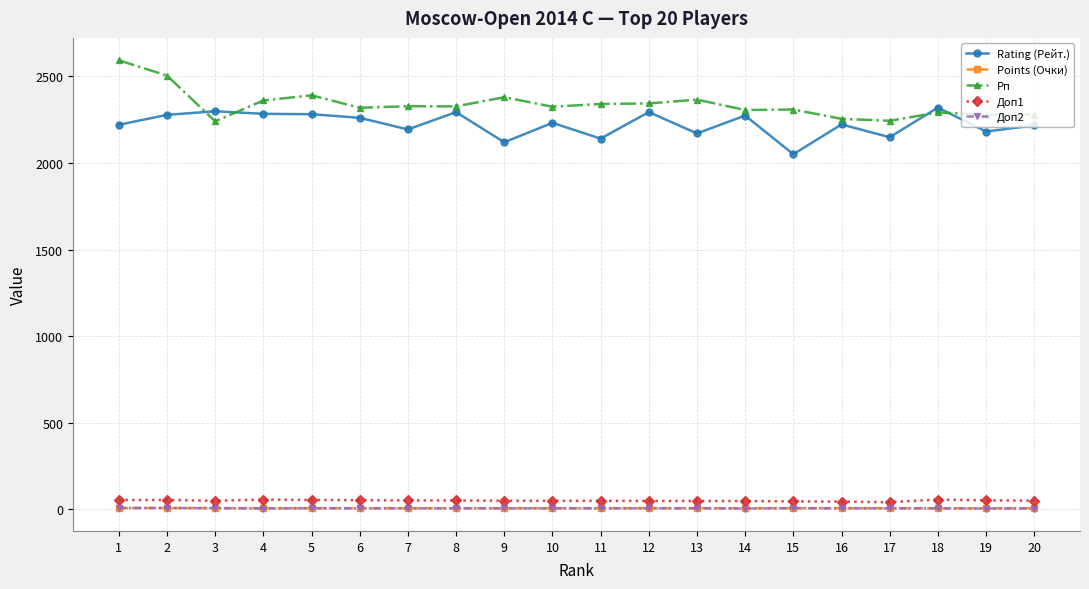

True or false: Рп and Доп1 intersect in this chart.

False